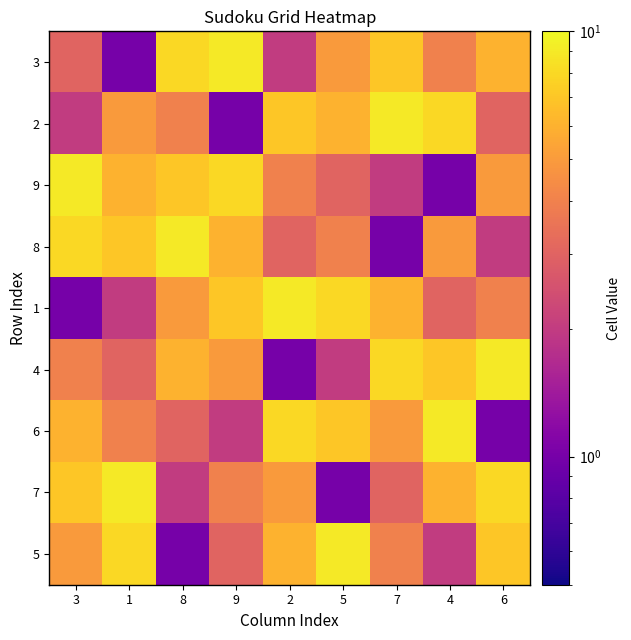

Between 6 and 1, which is larger?

6